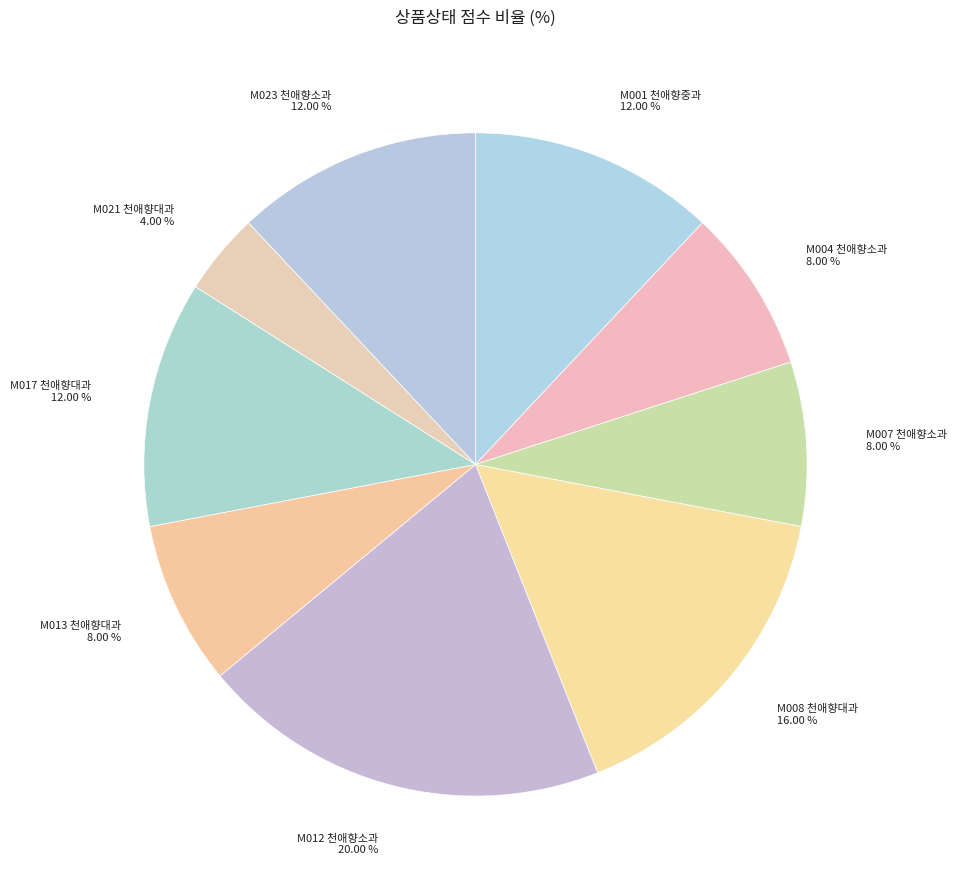

Between M017 천애향대과 and M013 천애향대과, which is larger?

M017 천애향대과